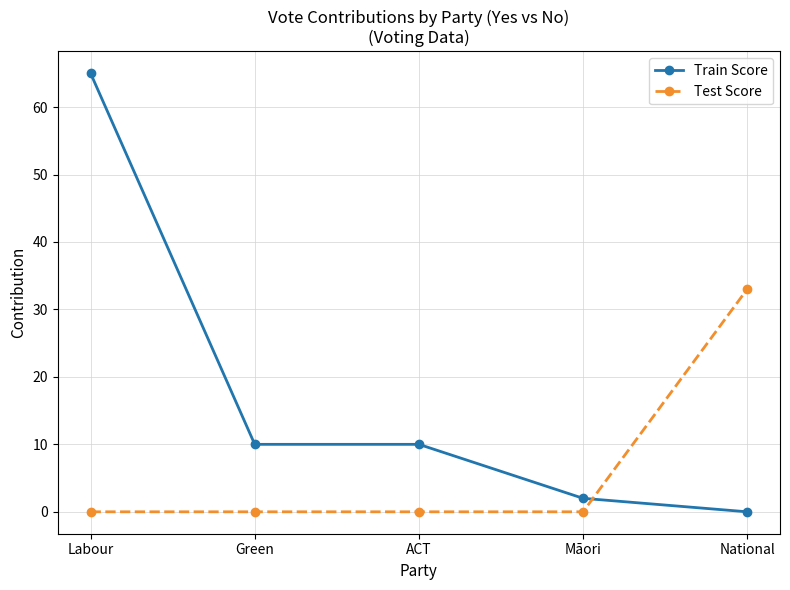

At which category is the sum across all series the highest?

Labour